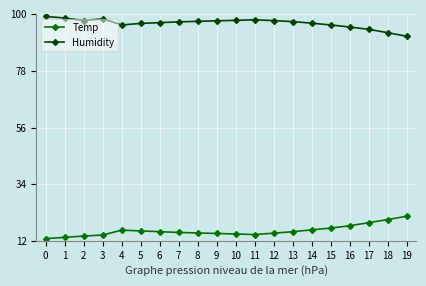

What is the maximum value for Humidity?

99.5